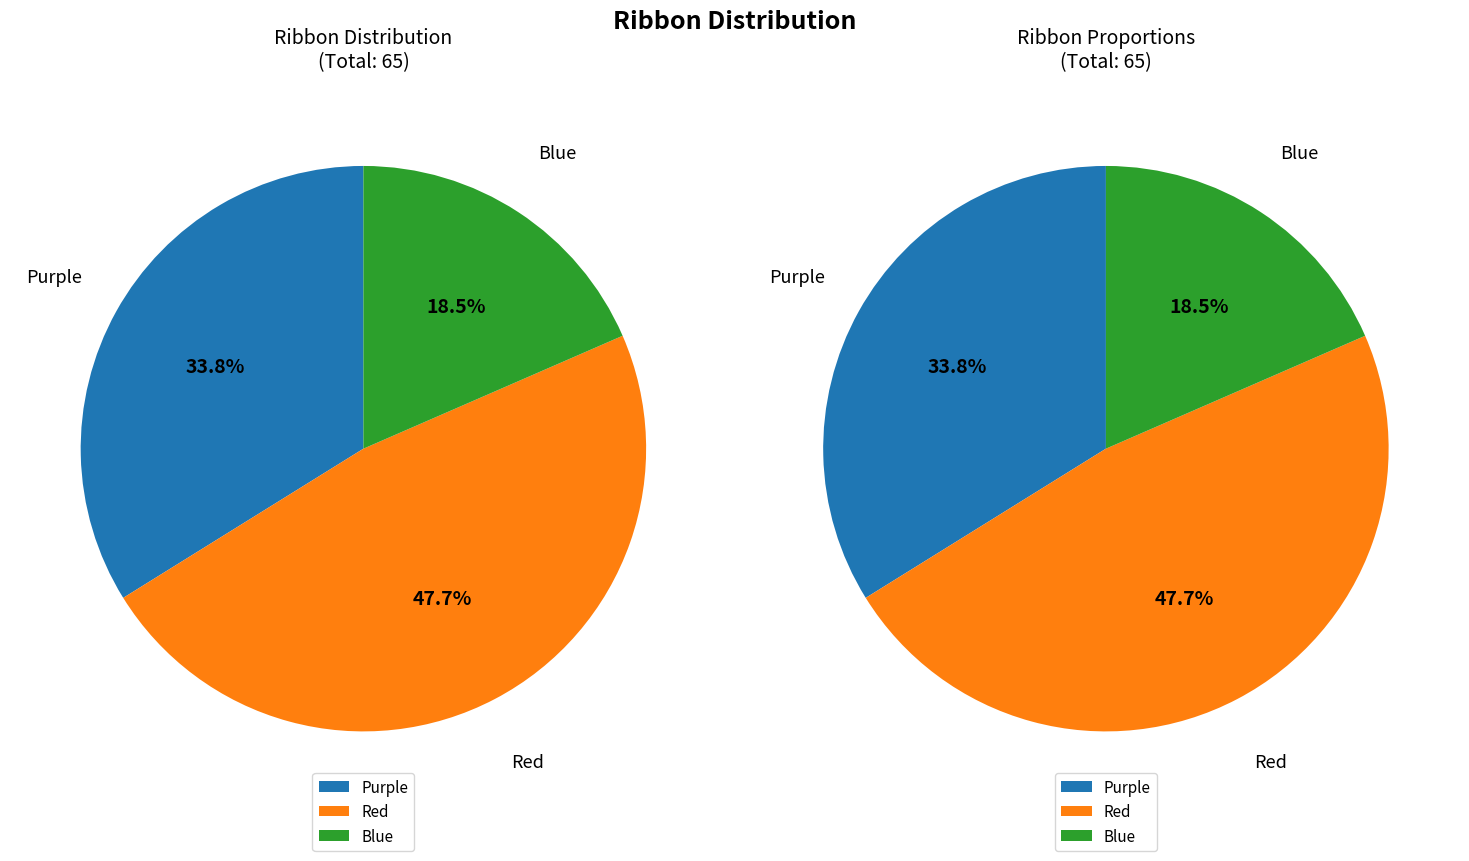

Approximately how many times larger is the value at Purple compared to Red?

0.7